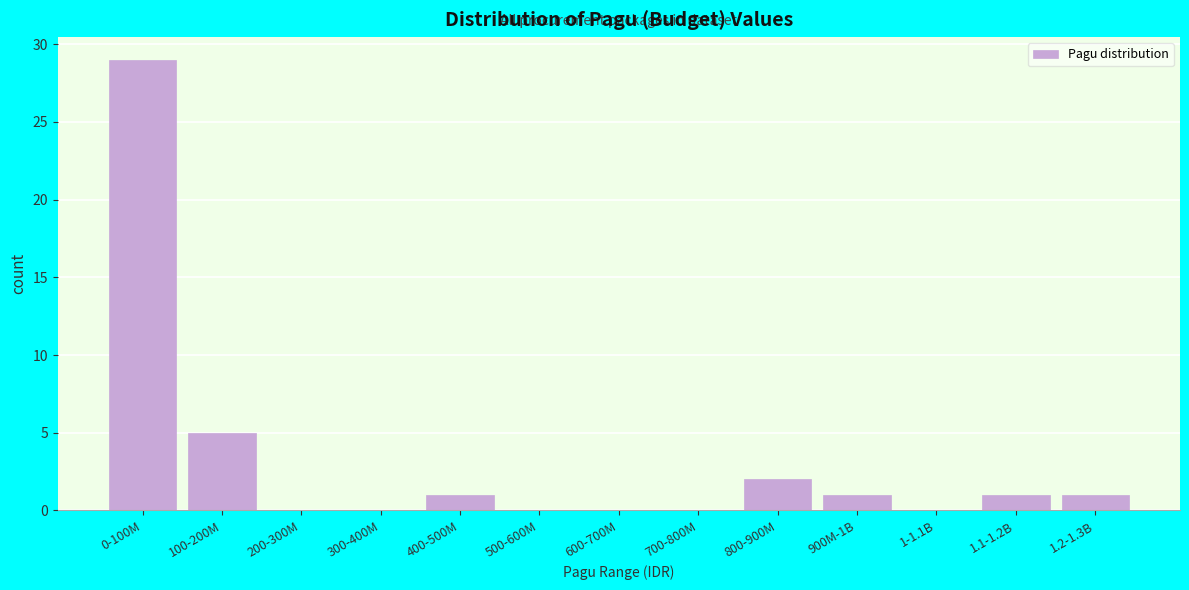

Reading right to left, transcribe all the data shown in this chart.

1.2-1.3B=1	1.1-1.2B=1	1-1.1B=0	900M-1B=1	800-900M=2	700-800M=0	600-700M=0	500-600M=0	400-500M=1	300-400M=0	200-300M=0	100-200M=5	0-100M=29